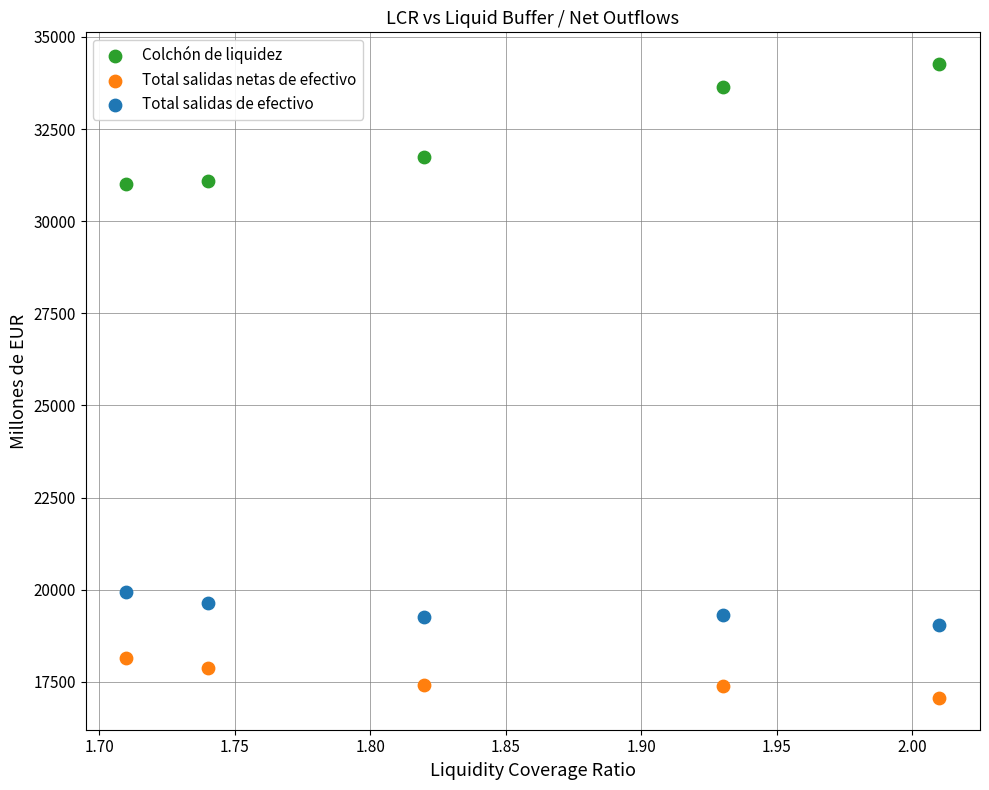

Which series contains the lowest Y value?

Total salidas netas de efectivo